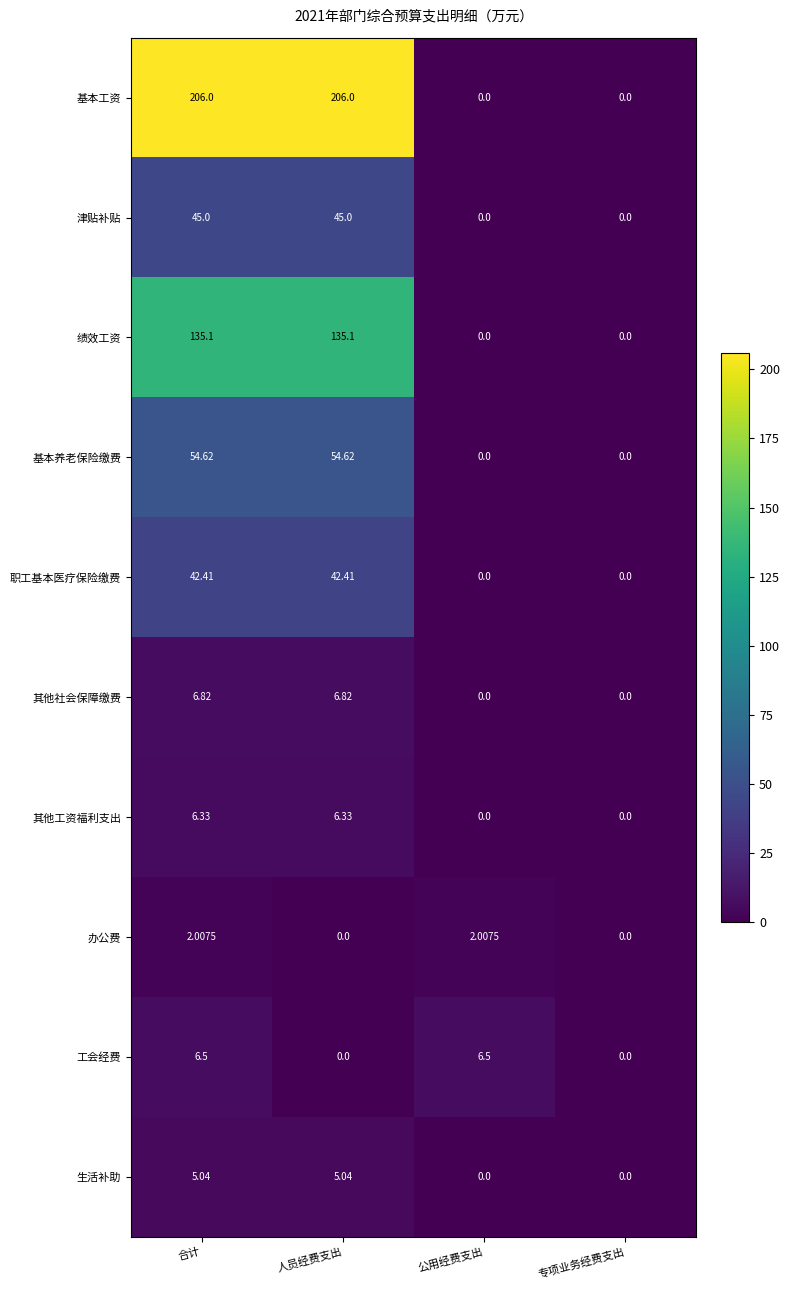

At how many categories does at least one series exceed 202?

2